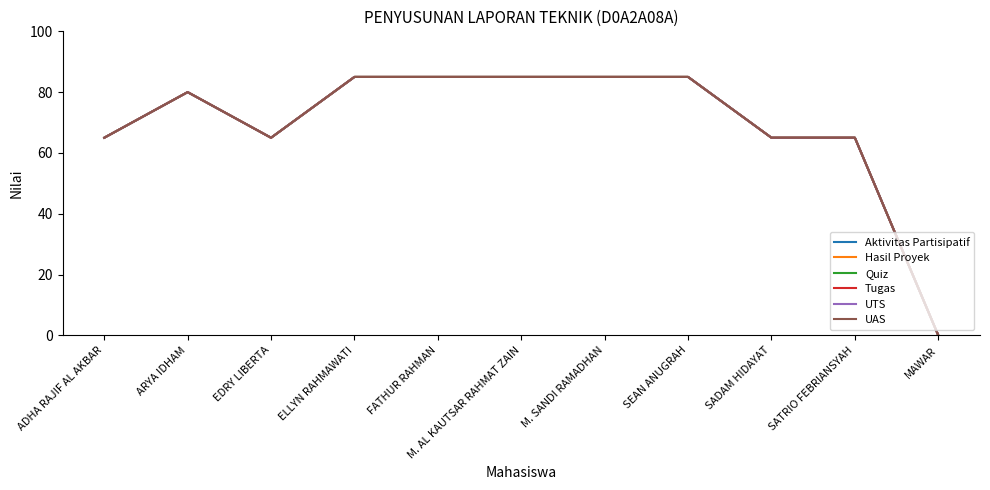

True or false: UAS and Tugas intersect in this chart.

False